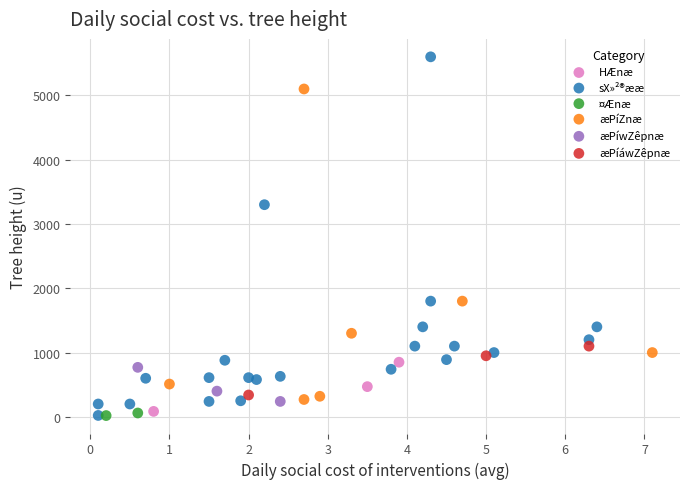

Which series has the largest Y range (max minus min)?

sX»²®ææ